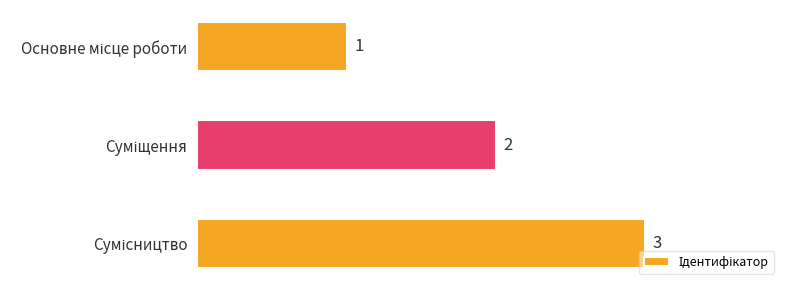

Count the values in the range 1 to 3.

3